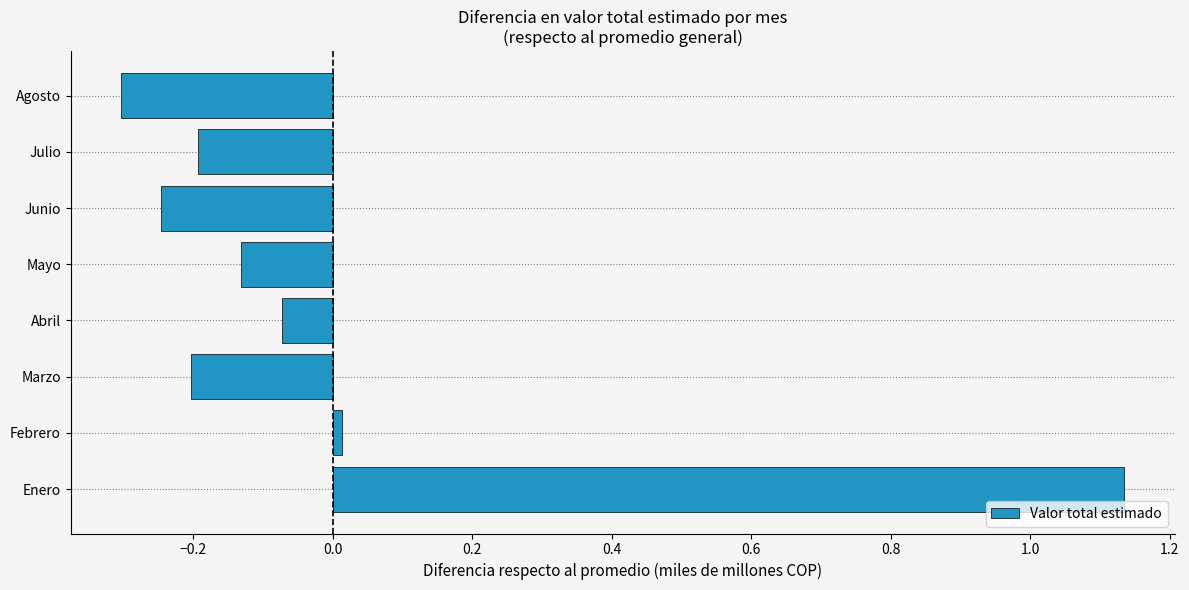

The value at Enero is 0.6. True or false?

False